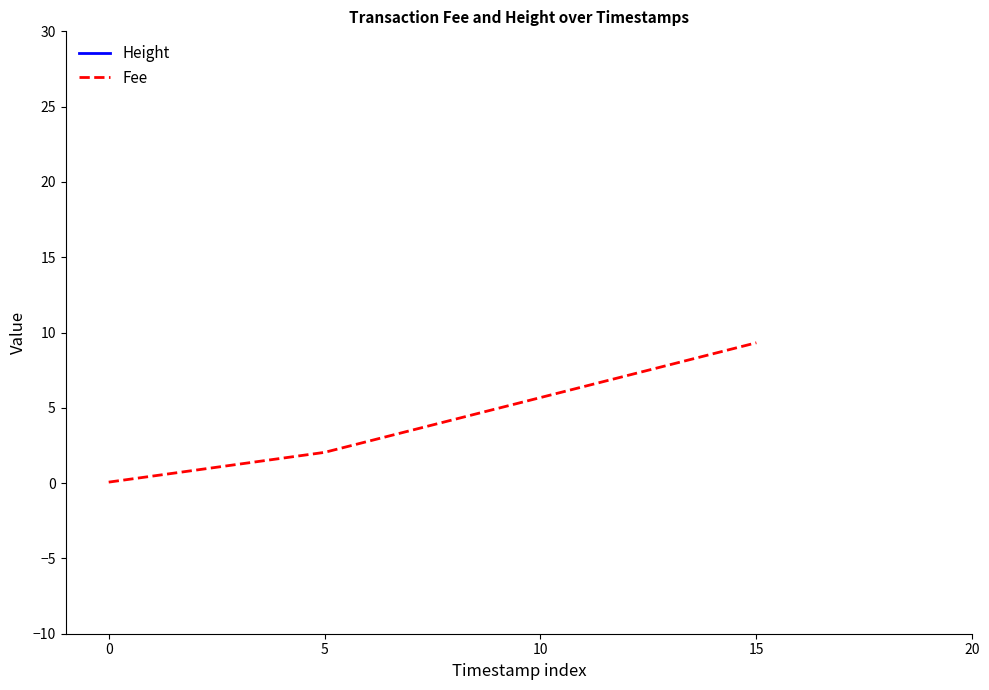

Read the Fee value at 5.

2.0